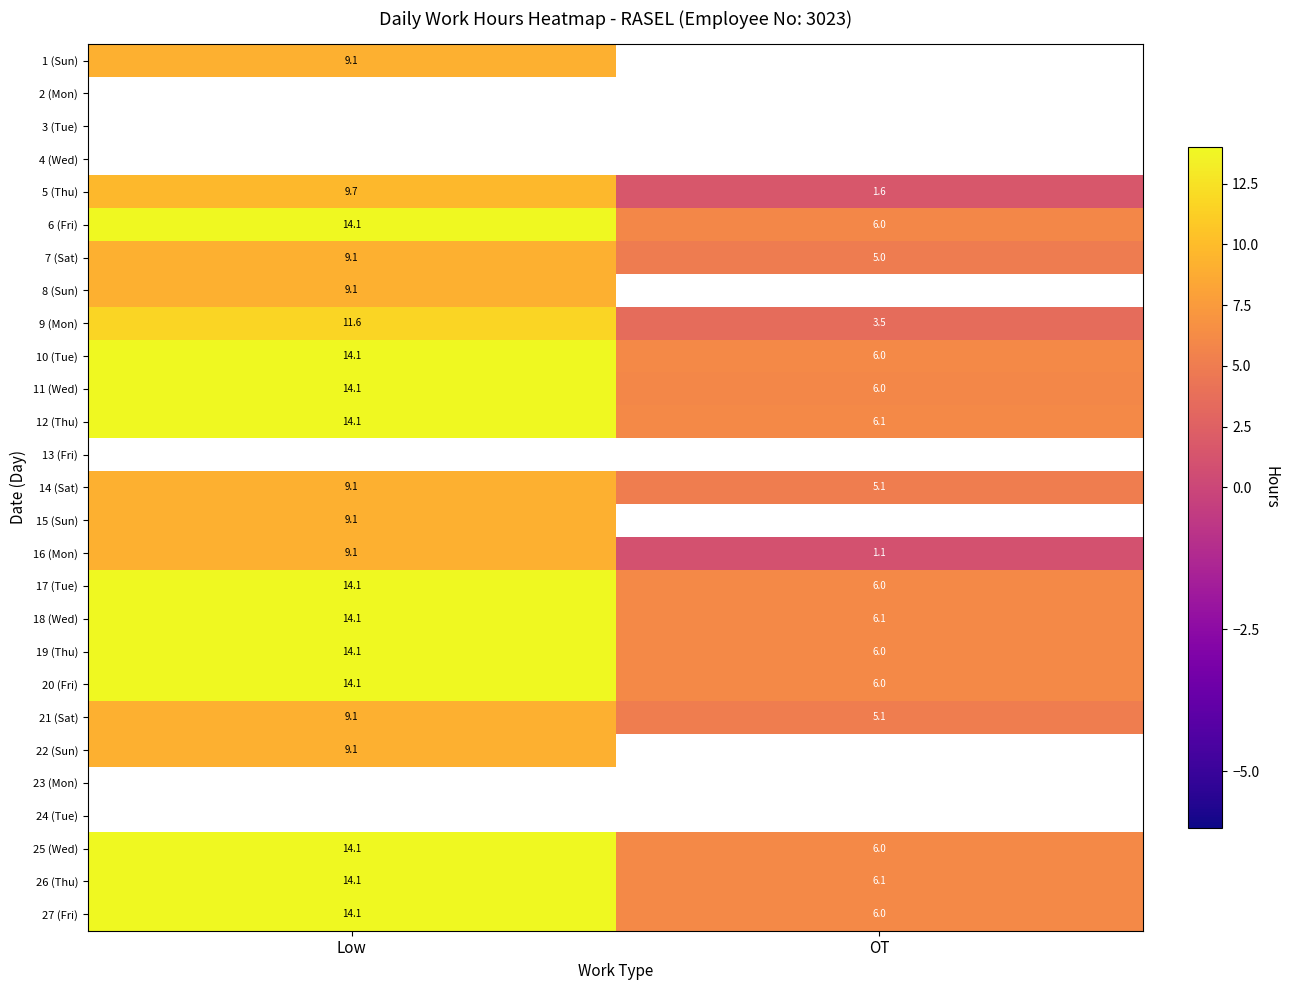

The value of 9 (Mon) at OT is 0.8. True or false?

False